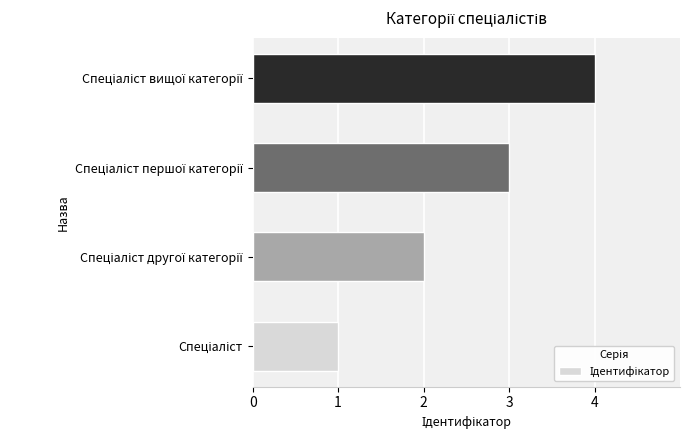

Are the bars grouped side by side (vs. stacked)?

No